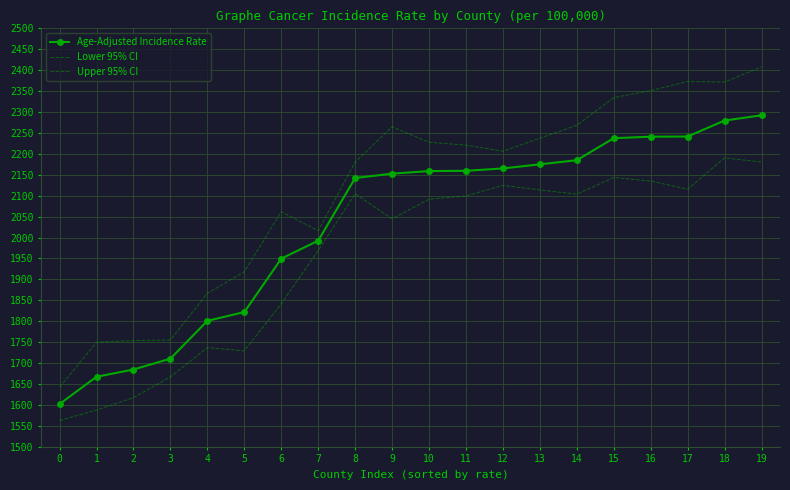

Which series has the largest total across all categories?

Upper 95% CI